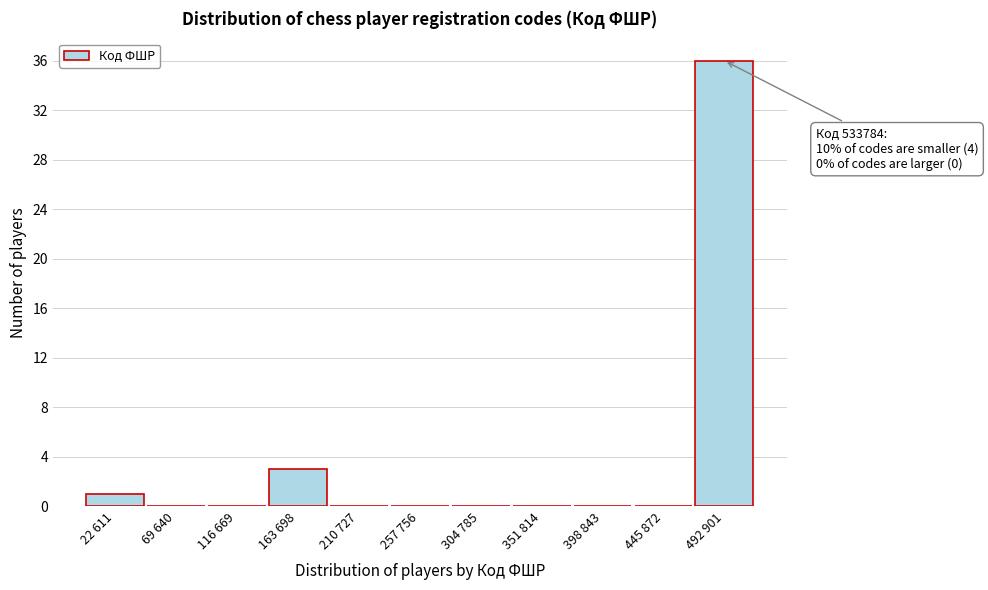

Reading right to left, list all the values displayed in this chart.

492 901=36	445 872=0	398 843=0	351 814=0	304 785=0	257 756=0	210 727=0	163 698=3	116 669=0	69 640=0	22 611=1